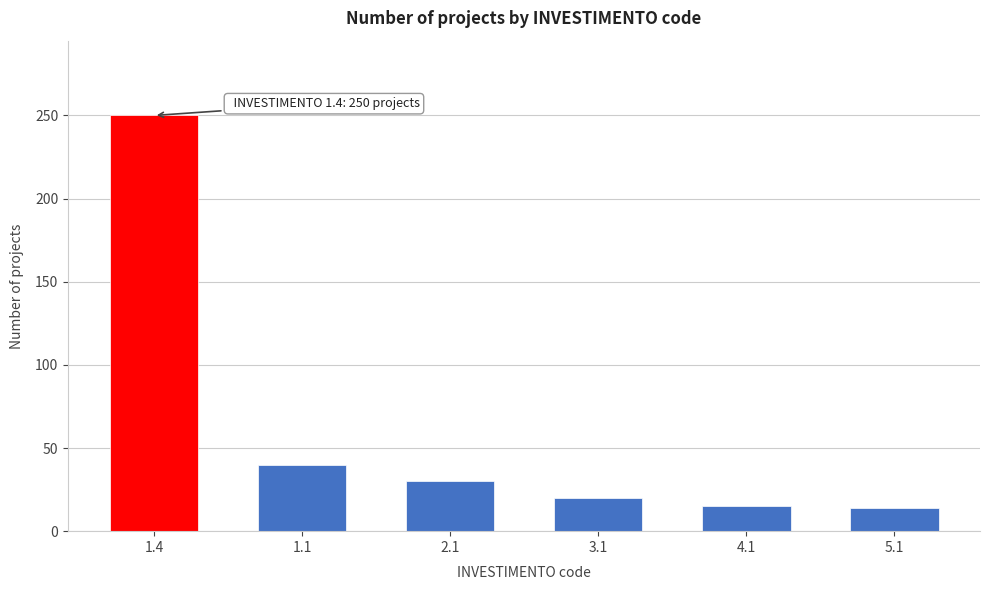

The value at 3.1 is 32. True or false?

False